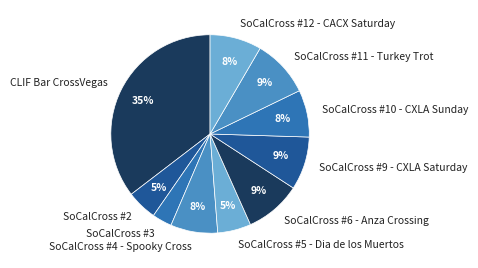

Is there any slice that represents more than half of the pie?

No